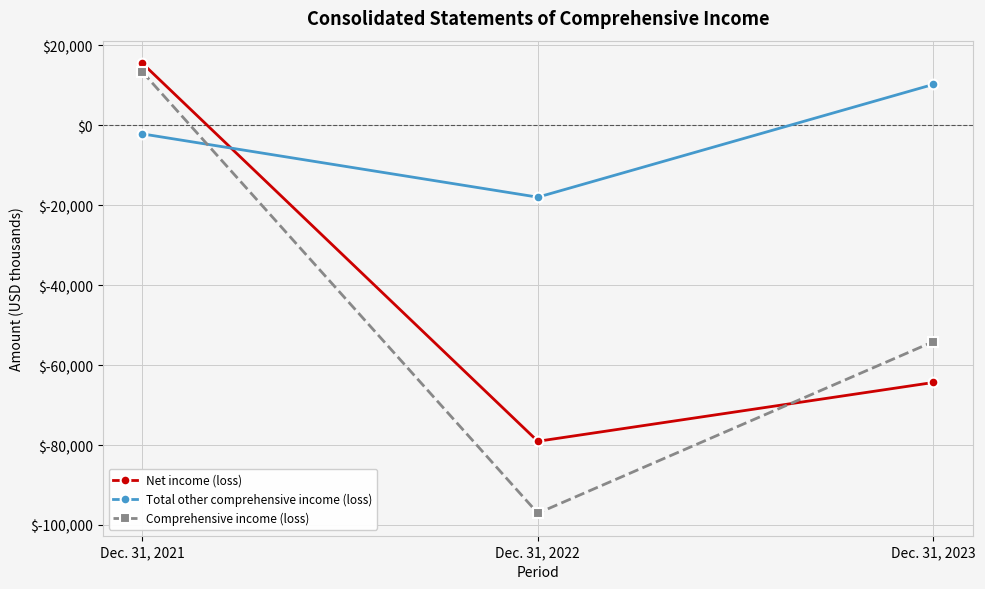

What are all the series names shown in the legend?

Net income (loss), Total other comprehensive income (loss), Comprehensive income (loss)